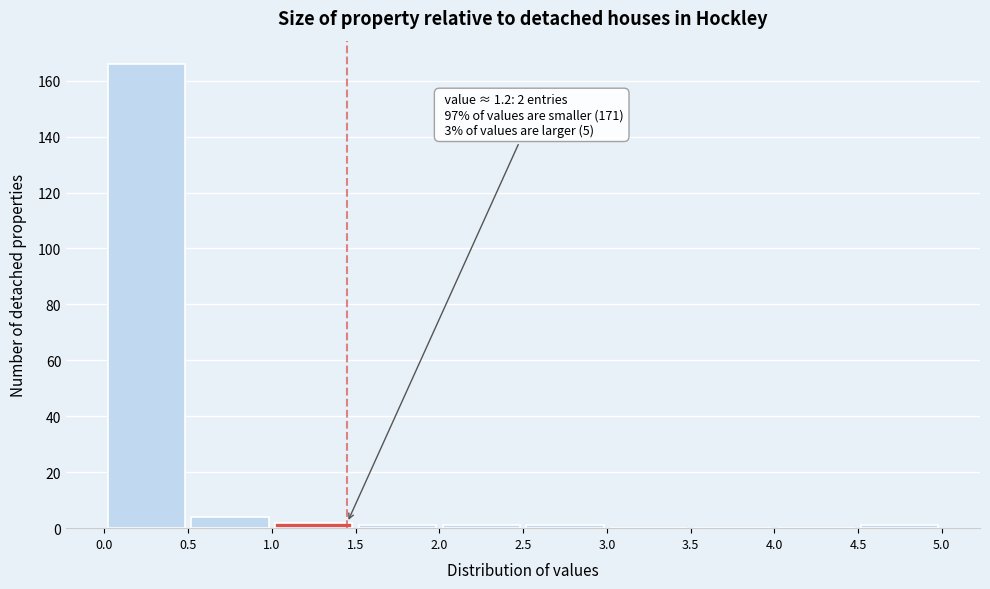

Over which range of the x-axis is the bar tallest?

0.0 to 0.5